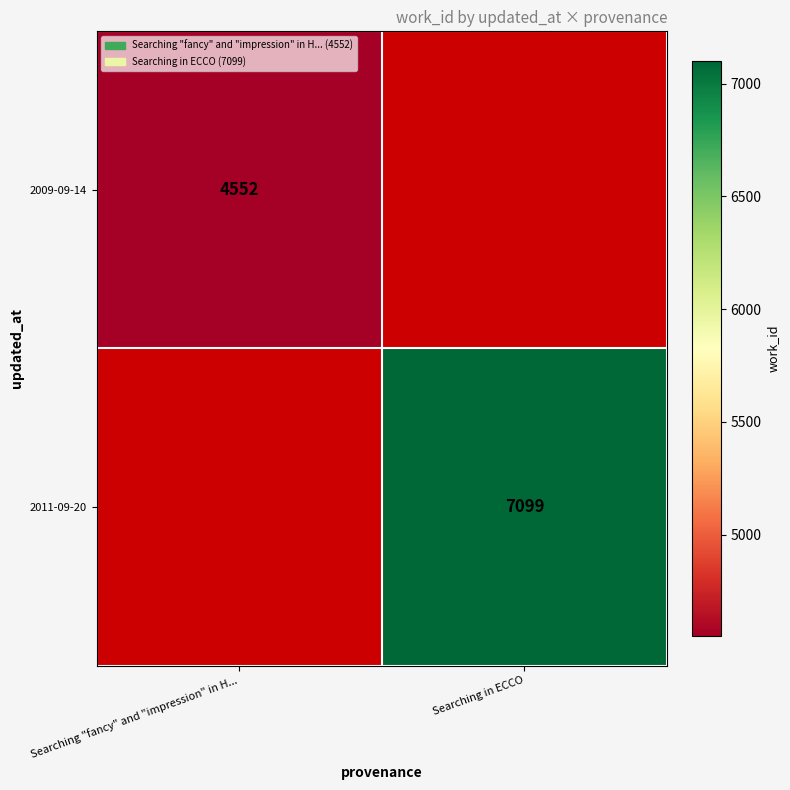

Is the value of 2009-09-14 at Searching "fancy" and "impression" in H... greater than the value of 2011-09-20 at Searching in ECCO?

No